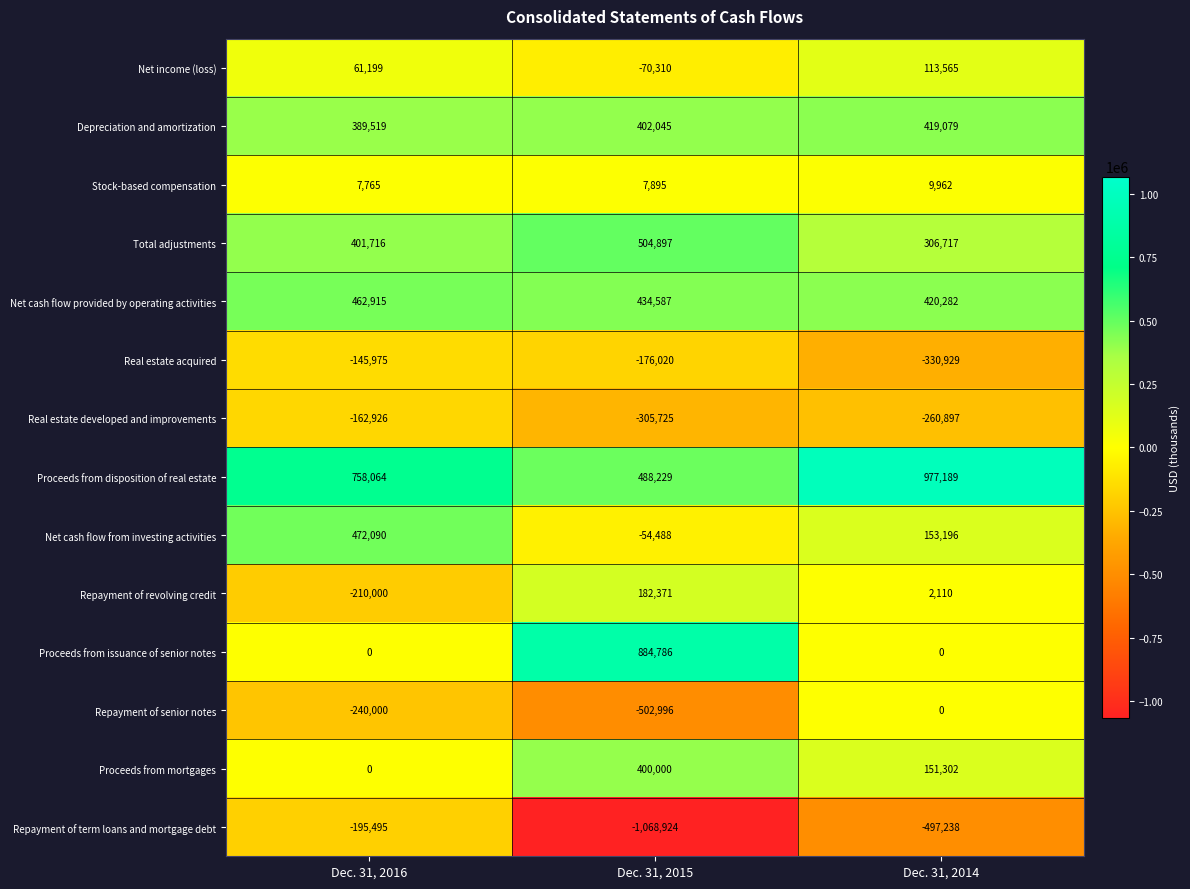

True or false: Total adjustments has a value of 877065 at Dec. 31, 2015.

False